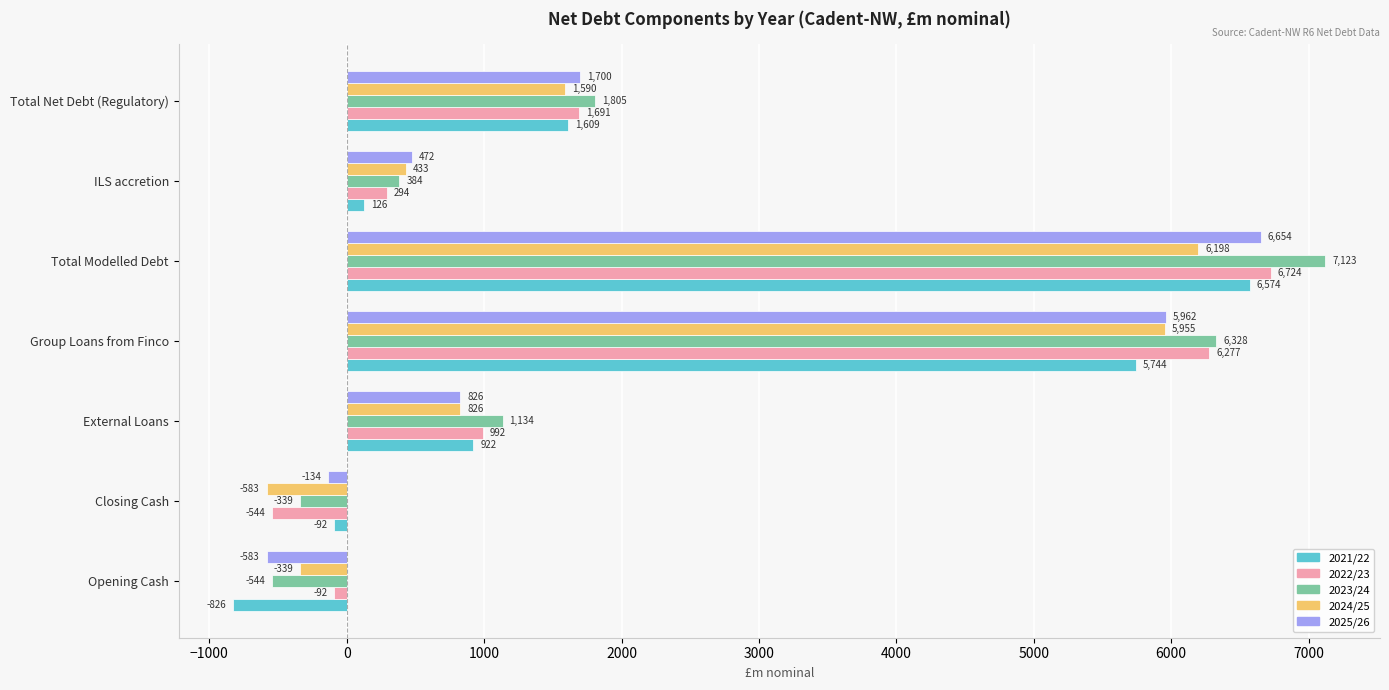

How many negative values does the 2021/22 series have?

2